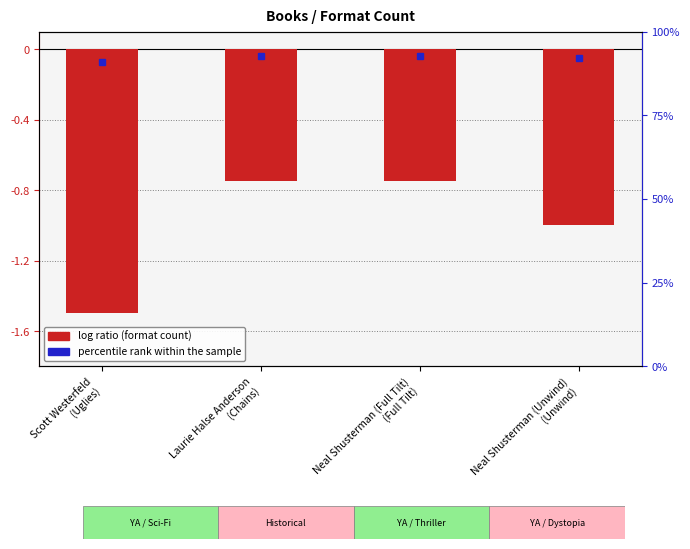

The value at Neal Shusterman (Unwind)
(Unwind) is -1.0. True or false?

True